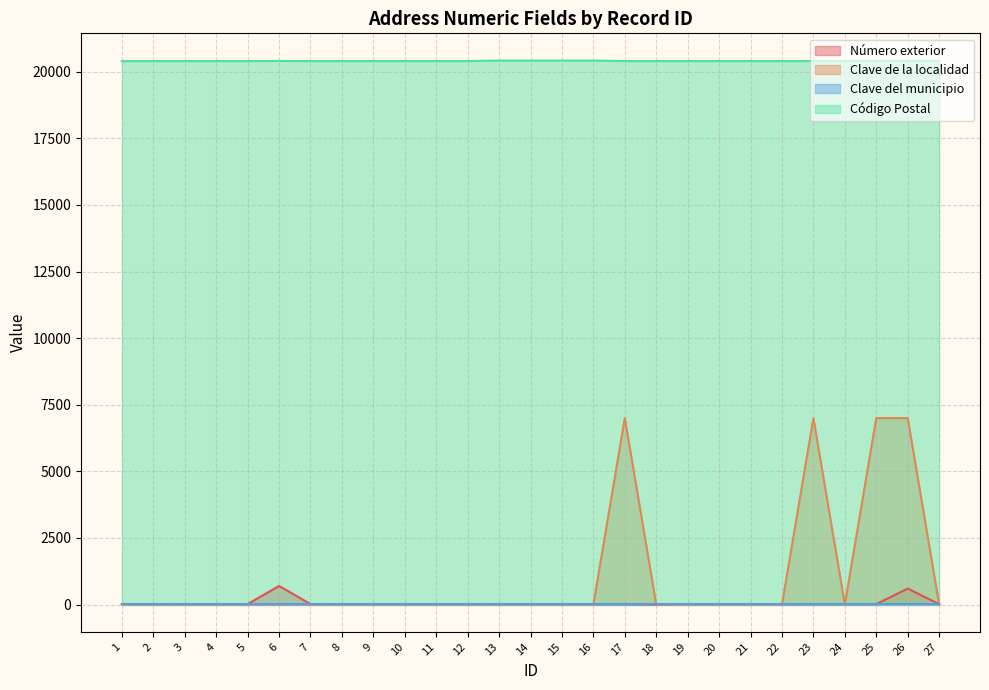

In Clave de la localidad, how many points are lower than both neighbors (excluding endpoints)?

2